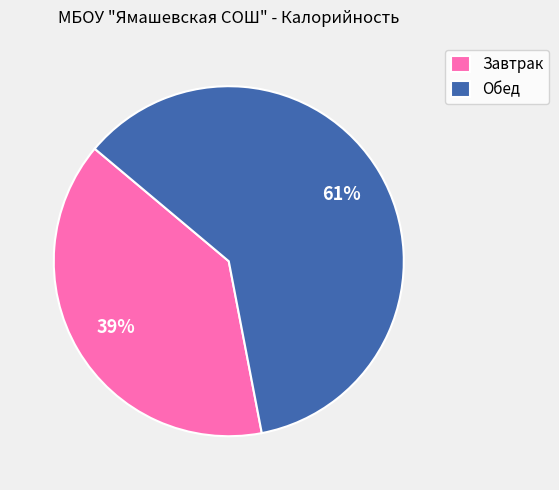

How many slices are in this pie chart?

2